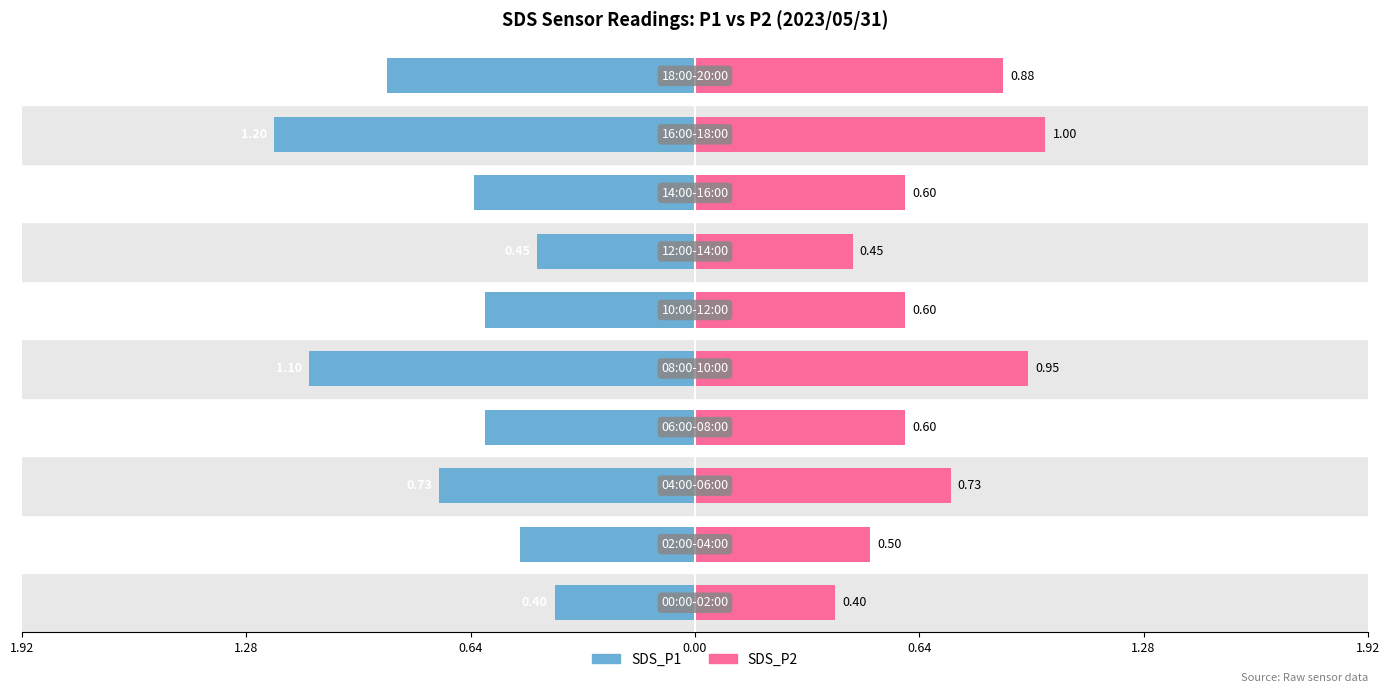

How many bars are there in total?

20